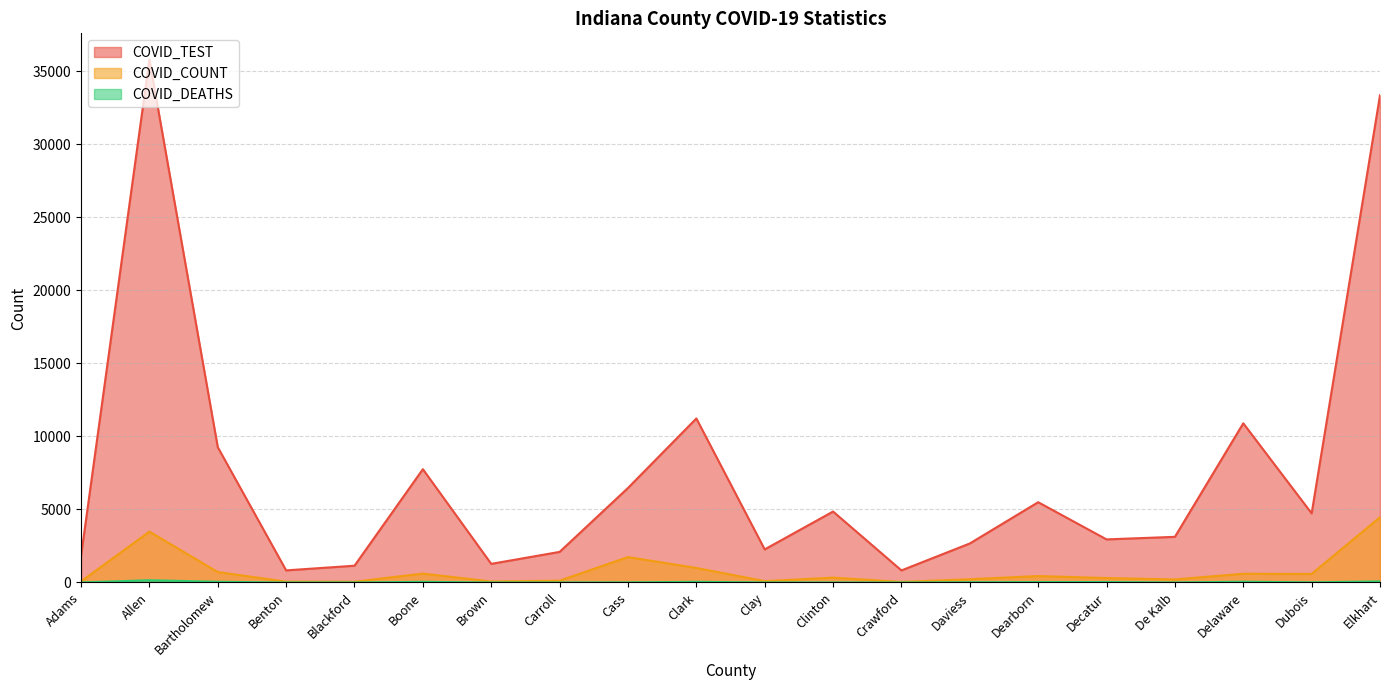

Reading left to right, transcribe all the data shown in this chart.

COVID_TEST: Adams=1816	Allen=35799	Bartholomew=9263	Benton=829	Blackford=1149	Boone=7756	Brown=1275	Carroll=2094	Cass=6469	Clark=11228	Clay=2265	Clinton=4857	Crawford=827	Daviess=2671	Dearborn=5495	Decatur=2950	De Kalb=3125	Delaware=10897	Dubois=4731	Elkhart=33352
COVID_COUNT: Adams=73	Allen=3480	Bartholomew=715	Benton=56	Blackford=51	Boone=609	Brown=67	Carroll=125	Cass=1740	Clark=994	Clay=92	Clinton=332	Crawford=40	Daviess=224	Dearborn=441	Decatur=304	De Kalb=209	Delaware=597	Dubois=587	Elkhart=4467
COVID_DEATHS: Adams=1	Allen=155	Bartholomew=47	Benton=0	Blackford=2	Boone=45	Brown=1	Carroll=2	Cass=9	Clark=45	Clay=5	Clinton=3	Crawford=0	Daviess=19	Dearborn=27	Decatur=32	De Kalb=4	Delaware=52	Dubois=10	Elkhart=75